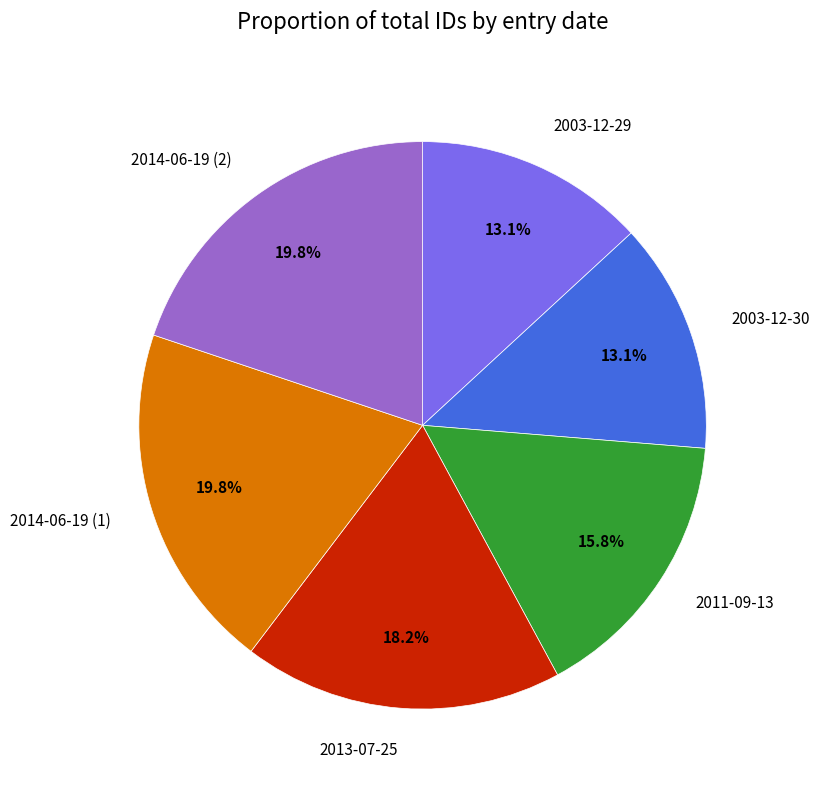

To the nearest percent, what is the combined percentage of 2003-12-29 and 2014-06-19 (1)?

33%